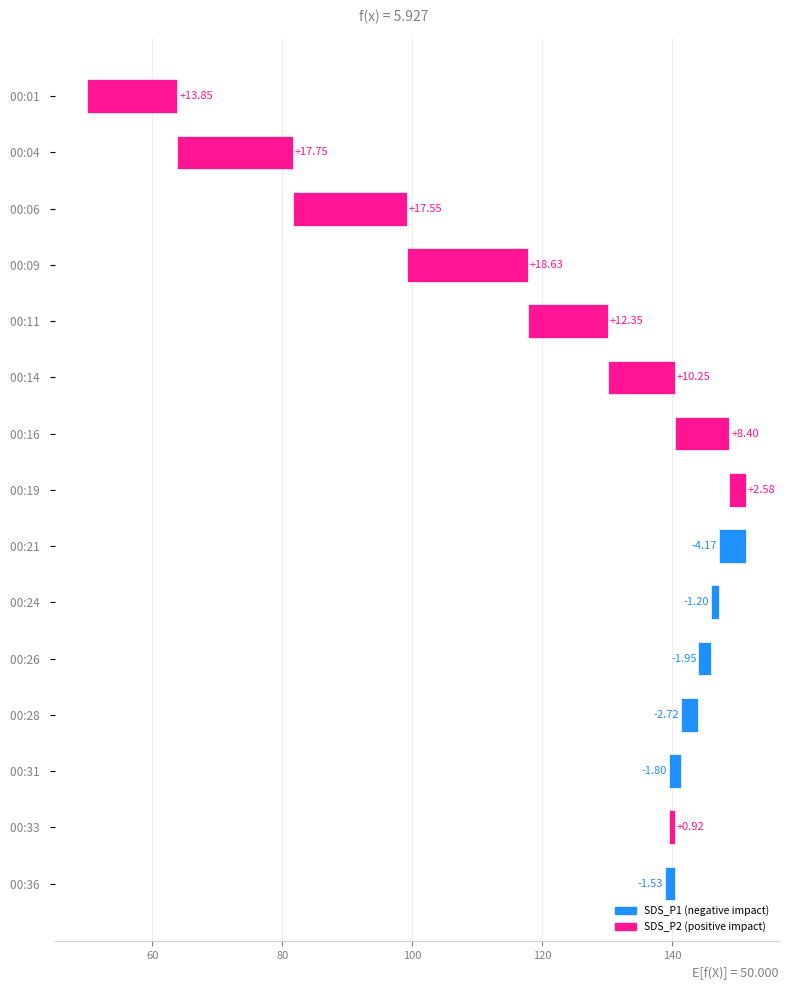

What is the average value?

5.9